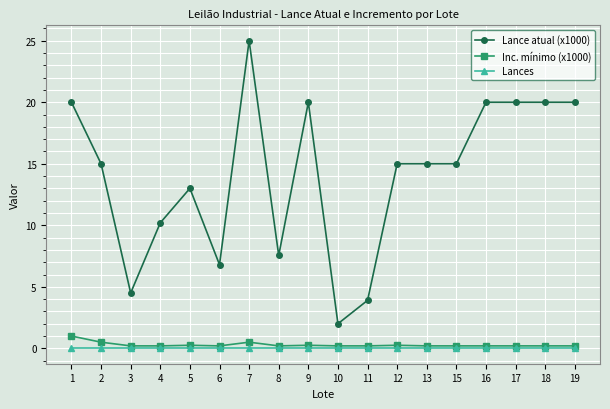

How many lines are shown in the chart?

3